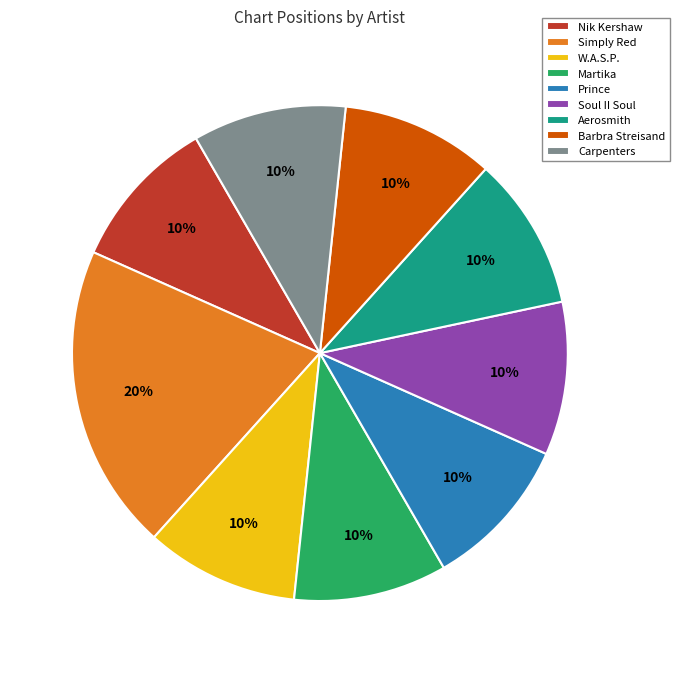

To the nearest percent, what is the difference between the largest and smallest slice percentages?

10%